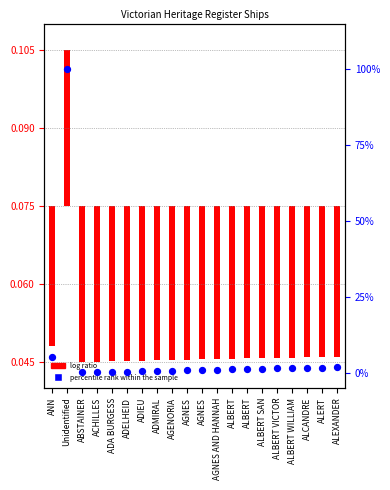

Which series has the largest Y range (max minus min)?

percentile rank within the sample